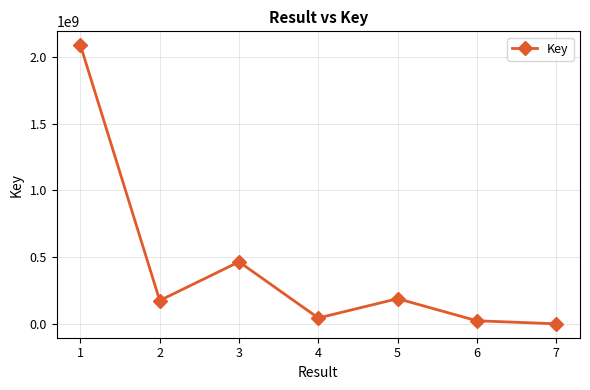

How many series are shown in this chart?

1